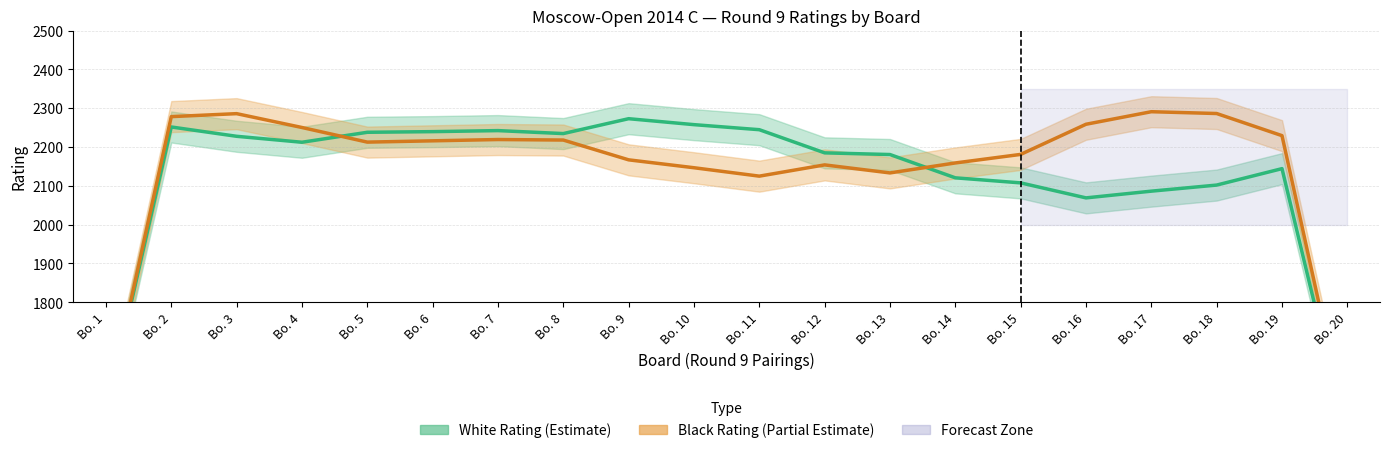

At how many categories does at least one series exceed 2208?

14